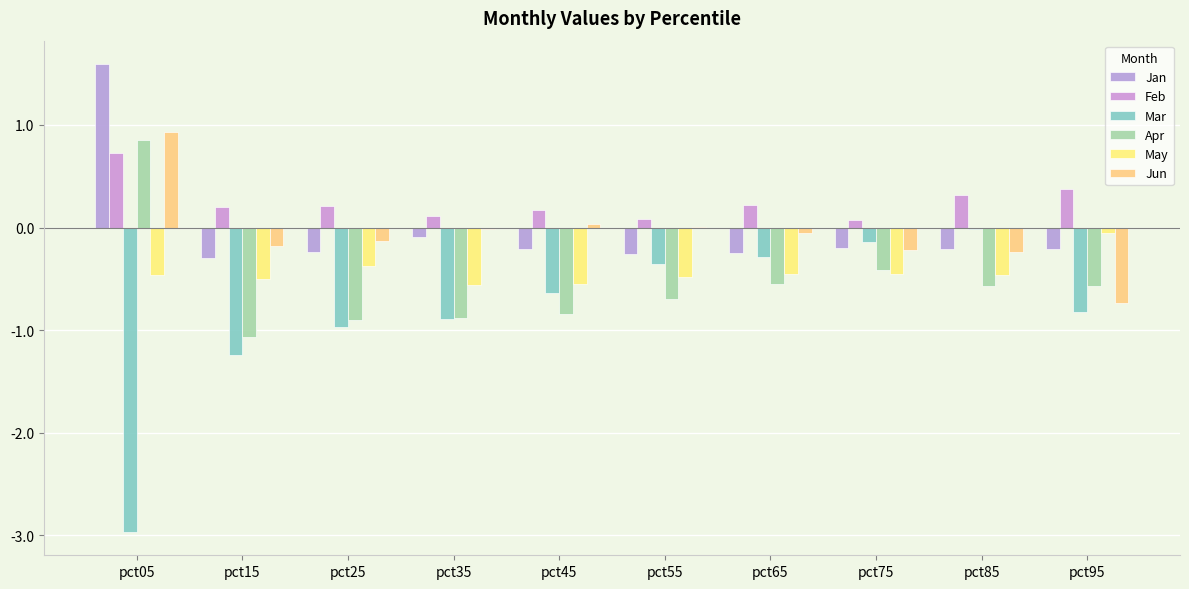

What are all the series names shown in the legend?

Jan, Feb, Mar, Apr, May, Jun